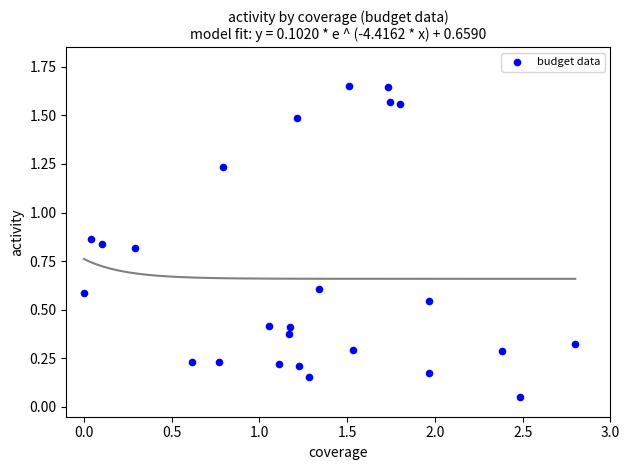

What is the range of X values (max minus min)?

2.8